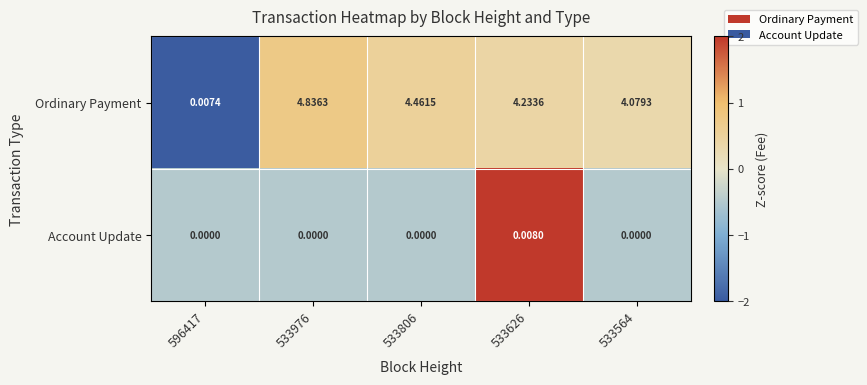

Is the value of Account Update at 533806 greater than the value of Ordinary Payment at 533626?

No